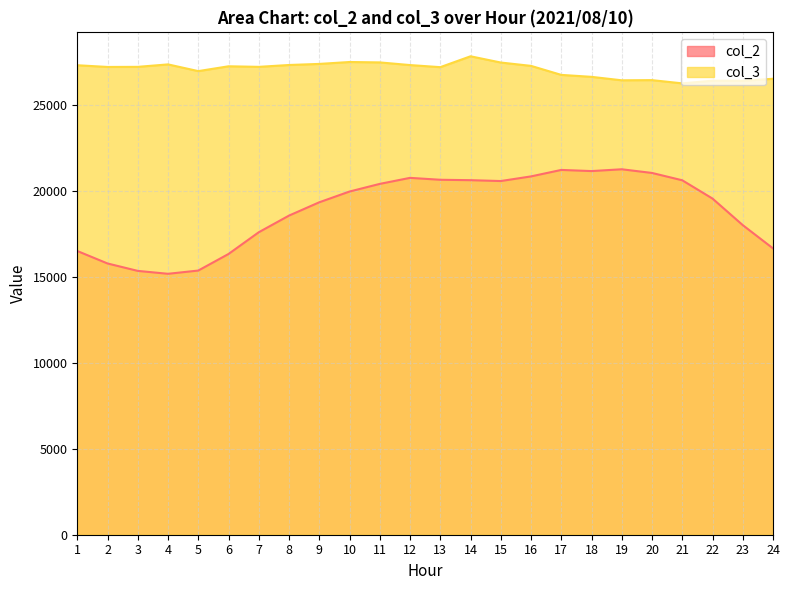

At 1, list the series in order from largest to smallest.

col_3, col_2